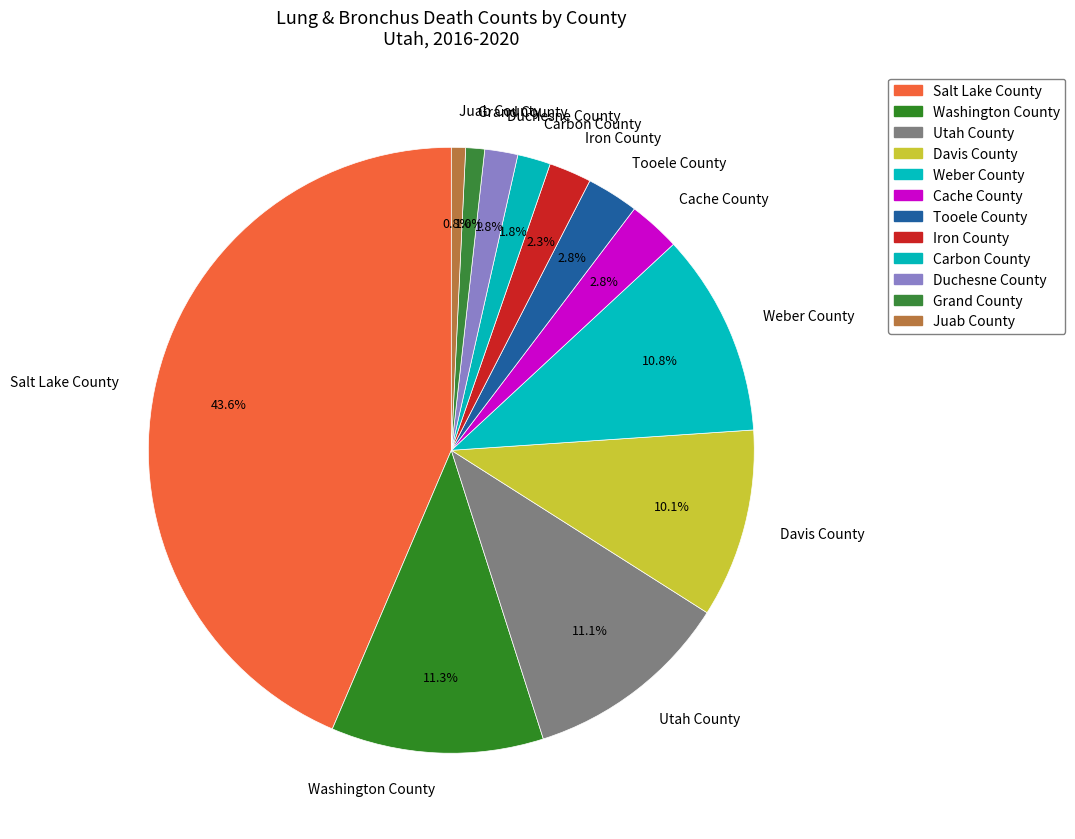

Count the number of slices in the pie.

12